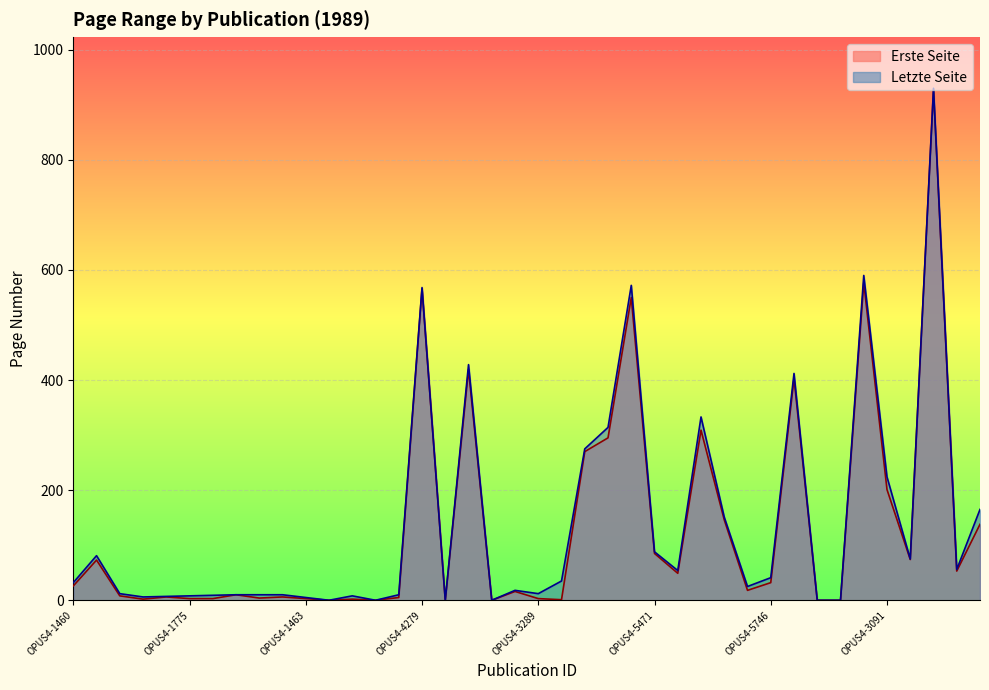

Reading left to right, transcribe all the data shown in this chart.

Erste Seite: OPUS4-1460=26	OPUS4-1566=73	OPUS4-1445=8	OPUS4-1715=2	OPUS4-1774=6	OPUS4-1775=3	OPUS4-1776=3	OPUS4-1748=10	OPUS4-1731=4	OPUS4-1732=6	OPUS4-1463=3	OPUS4-1693=0	OPUS4-1646=2	OPUS4-2239=0	OPUS4-2868=5	OPUS4-4279=566	OPUS4-5117=0	OPUS4-5648=419	OPUS4-2834=0	OPUS4-3288=16	OPUS4-3289=3	OPUS4-5031=1	OPUS4-5338=270	OPUS4-5373=295	OPUS4-5381=550	OPUS4-5471=85	OPUS4-5472=49	OPUS4-5473=309	OPUS4-5517=146	OPUS4-5745=18	OPUS4-5746=32	OPUS4-2659=403	OPUS4-2604=0	OPUS4-2605=0	OPUS4-3130=577	OPUS4-3091=201	OPUS4-3092=74	OPUS4-3077=927	OPUS4-4253=53	OPUS4-4480=138
Letzte Seite: OPUS4-1460=32	OPUS4-1566=81	OPUS4-1445=12	OPUS4-1715=6	OPUS4-1774=7	OPUS4-1775=8	OPUS4-1776=9	OPUS4-1748=10	OPUS4-1731=10	OPUS4-1732=10	OPUS4-1463=5	OPUS4-1693=0	OPUS4-1646=8	OPUS4-2239=0	OPUS4-2868=10	OPUS4-4279=568	OPUS4-5117=0	OPUS4-5648=428	OPUS4-2834=0	OPUS4-3288=18	OPUS4-3289=12	OPUS4-5031=35	OPUS4-5338=275	OPUS4-5373=314	OPUS4-5381=572	OPUS4-5471=88	OPUS4-5472=54	OPUS4-5473=333	OPUS4-5517=151	OPUS4-5745=25	OPUS4-5746=41	OPUS4-2659=412	OPUS4-2604=0	OPUS4-2605=0	OPUS4-3130=590	OPUS4-3091=224	OPUS4-3092=75	OPUS4-3077=930	OPUS4-4253=56	OPUS4-4480=165